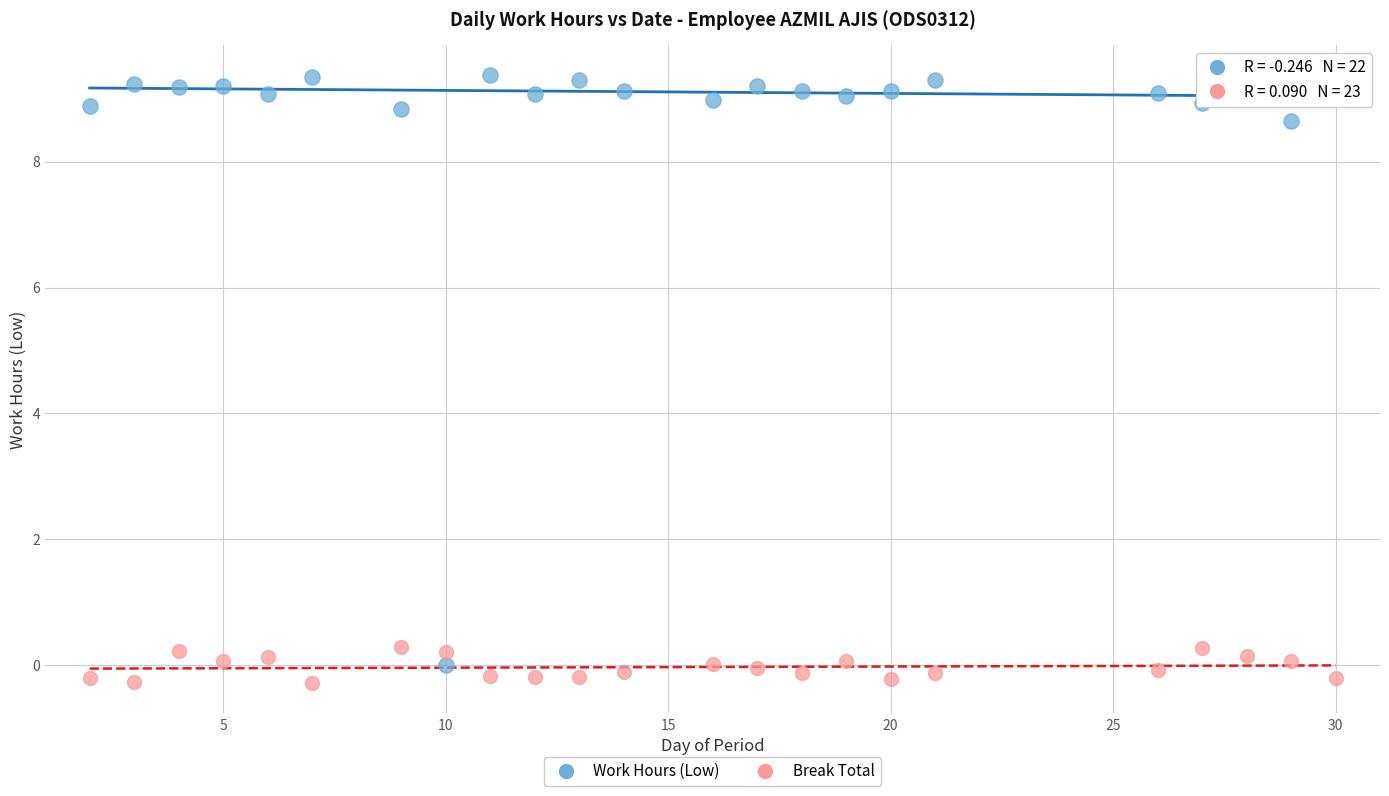

Across all data points, what is the range of Y values (max minus min)?

9.7